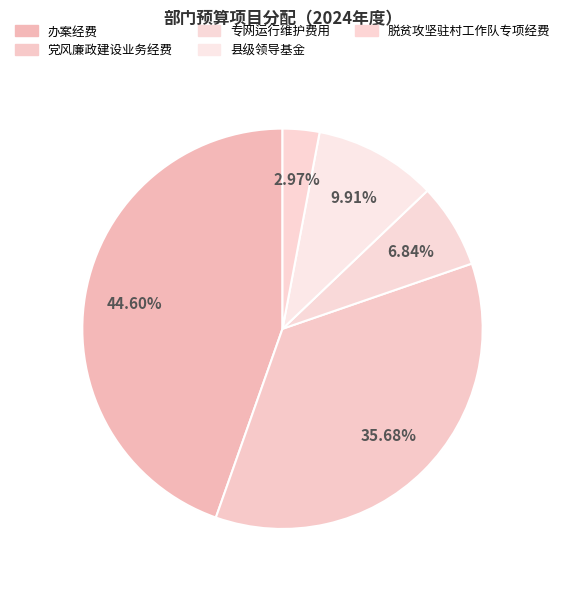

Does any single category account for the majority?

No